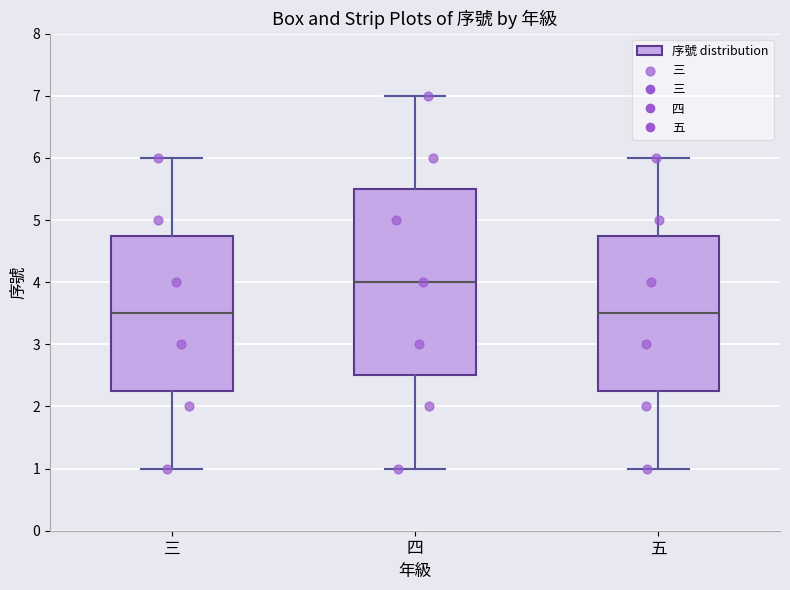

Where is the lower edge of the box for 四 on the y-axis? The values are not printed on the chart, so give them approximately, as read against the axis.

2.5